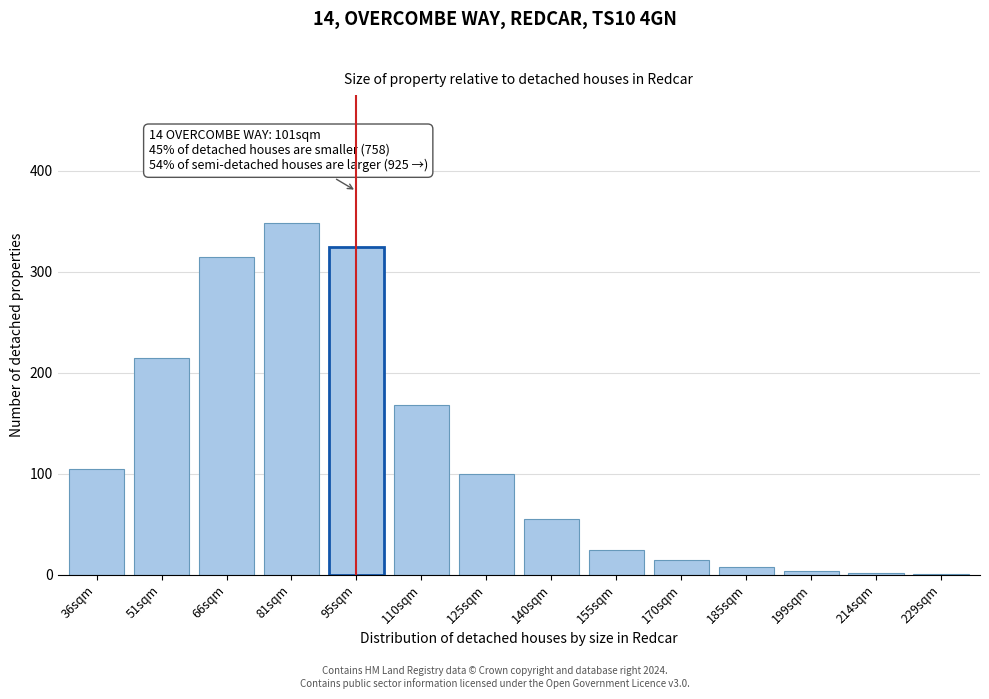

The chart shows a value of 62 at 36sqm. True or false?

False